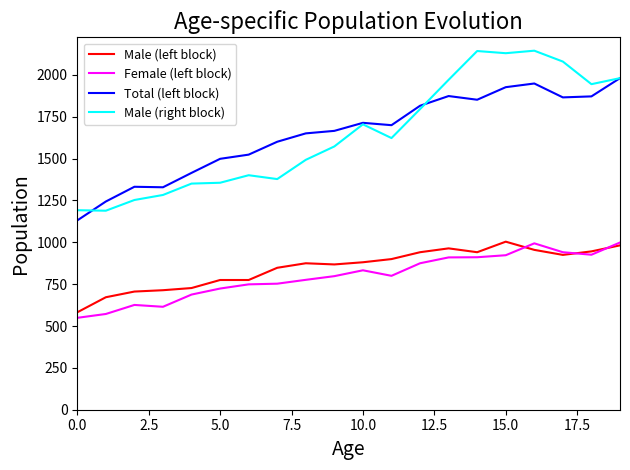

What is the maximum value for Total (left block)?

1981